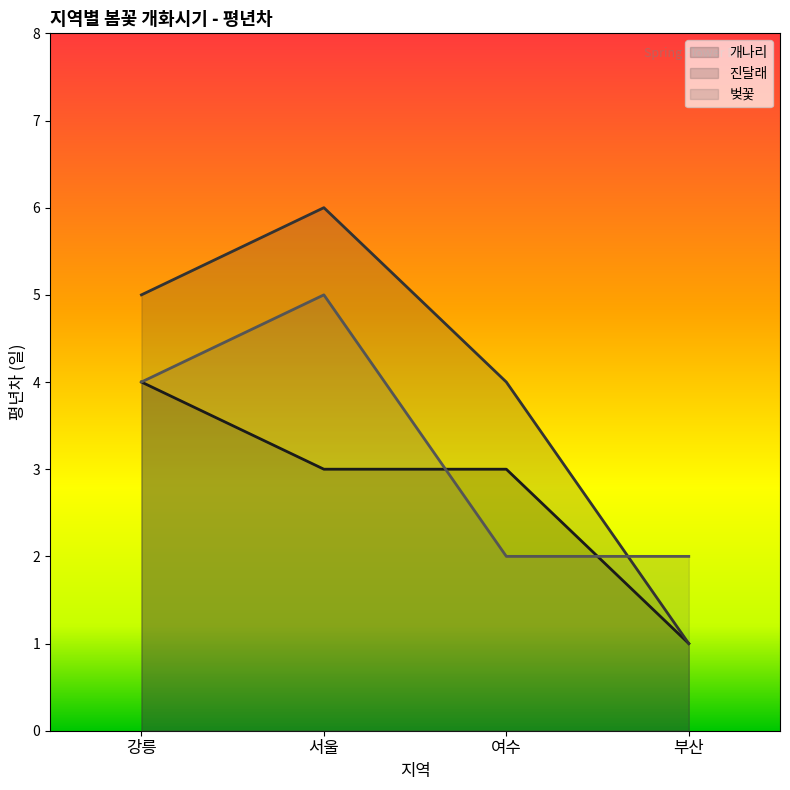

Which category has the highest value in the 개나리 series?

강릉